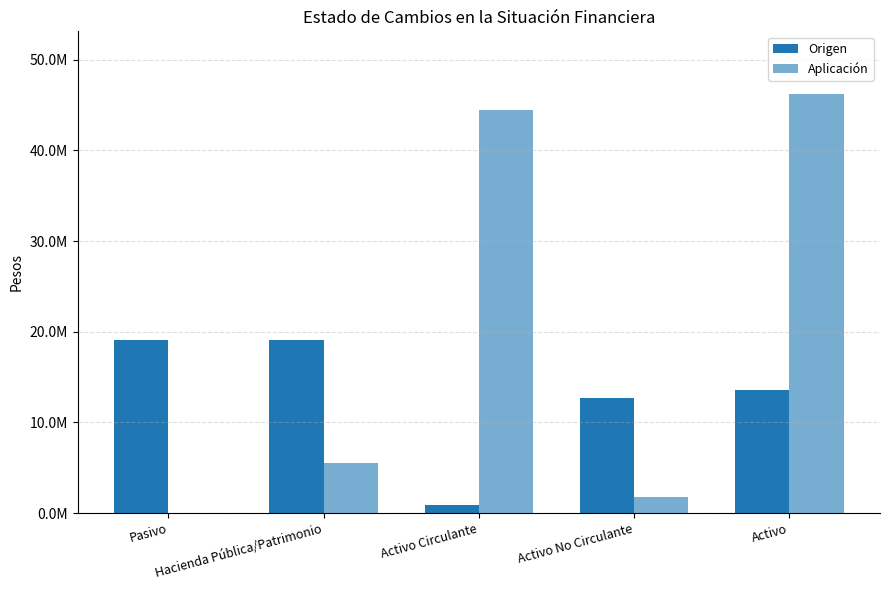

At which category does the chart reach its peak across all series?

Activo